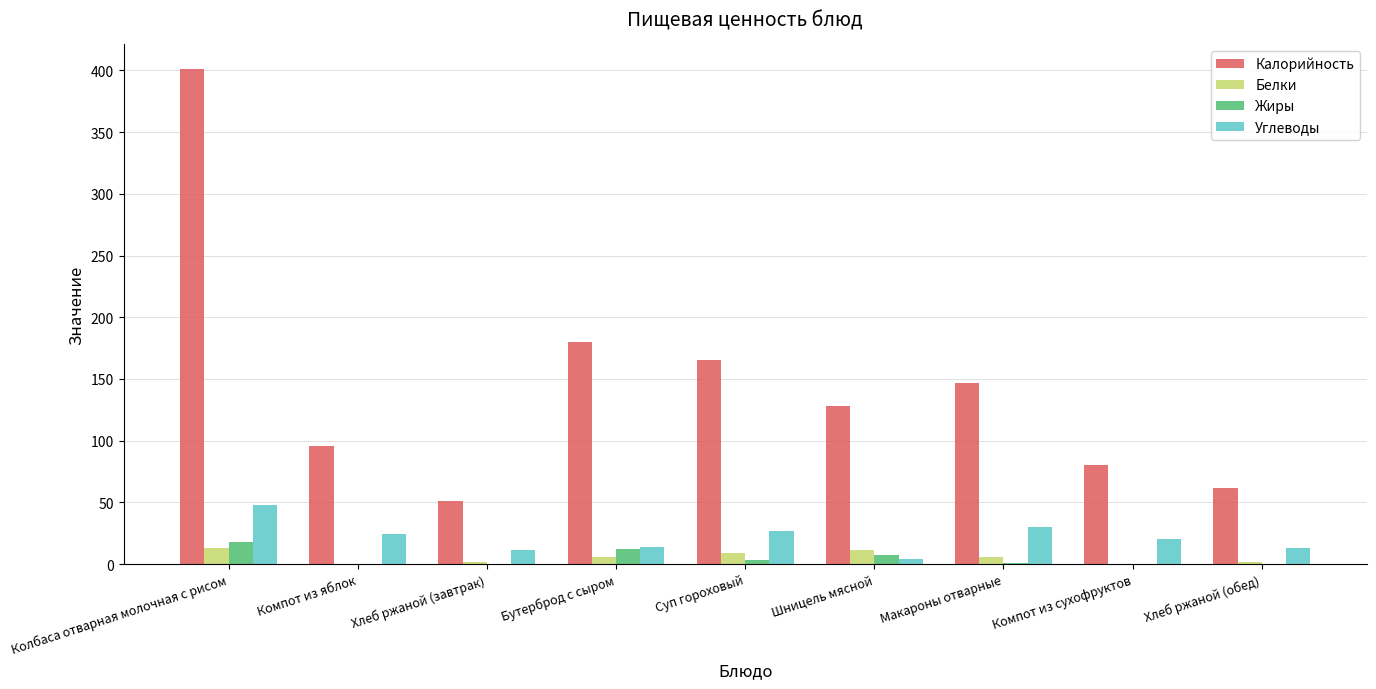

What is the sum of the Жиры values at Хлеб ржаной (обед) and Макароны отварные?

0.8